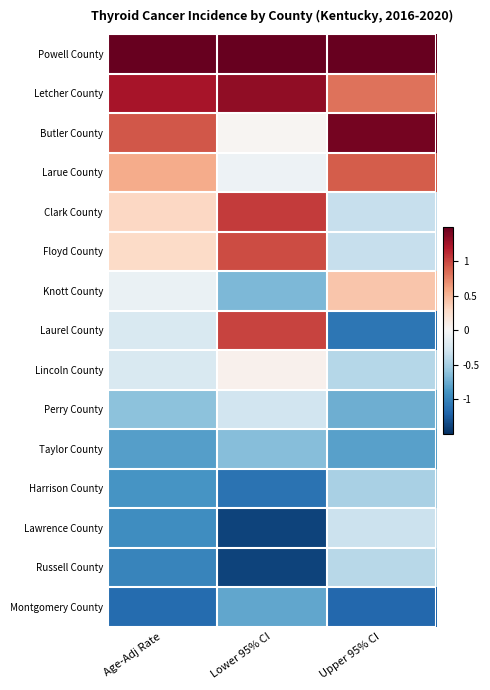

What is the greatest value displayed?

2.6